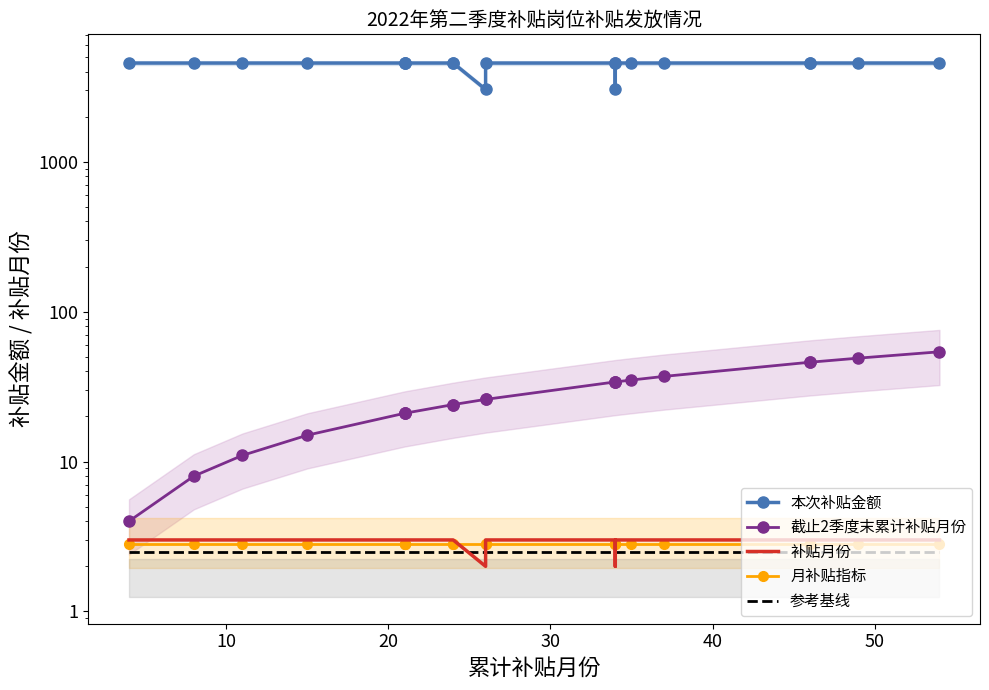

What is the minimum value for 月补贴指标?

2.8